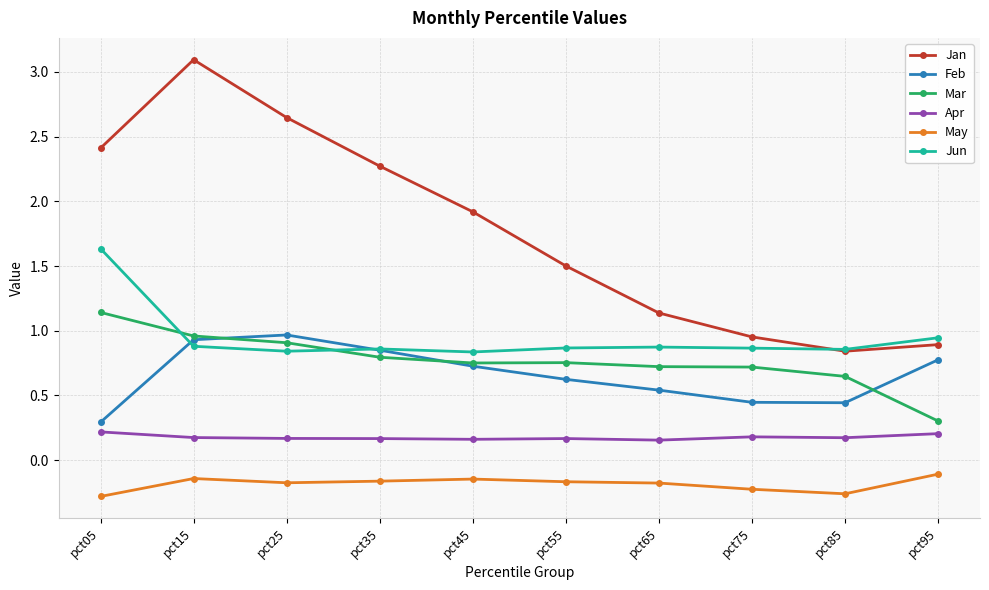

True or false: Jan and Mar intersect in this chart.

False